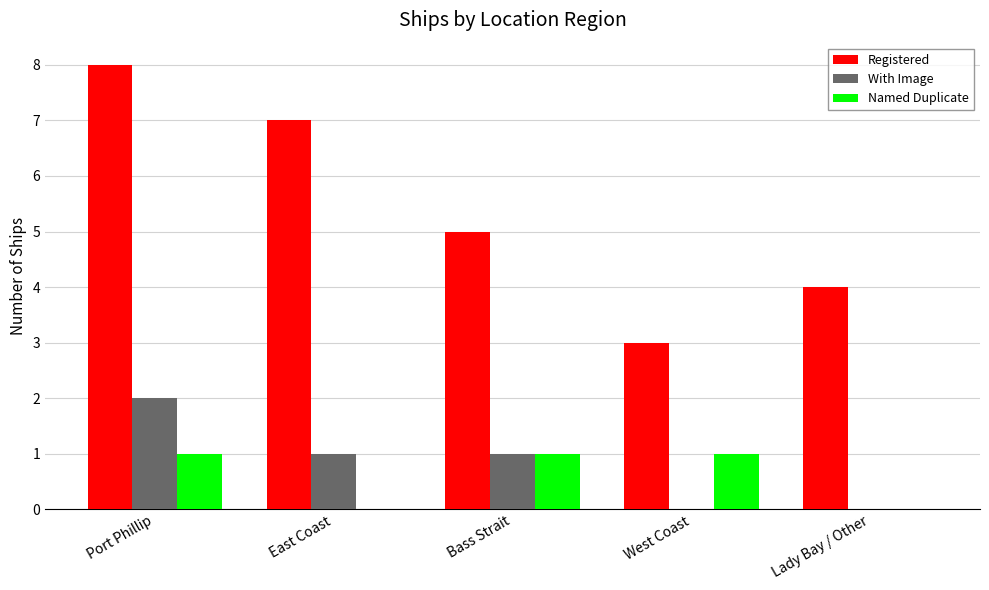

Are the bars grouped side by side (vs. stacked)?

Yes